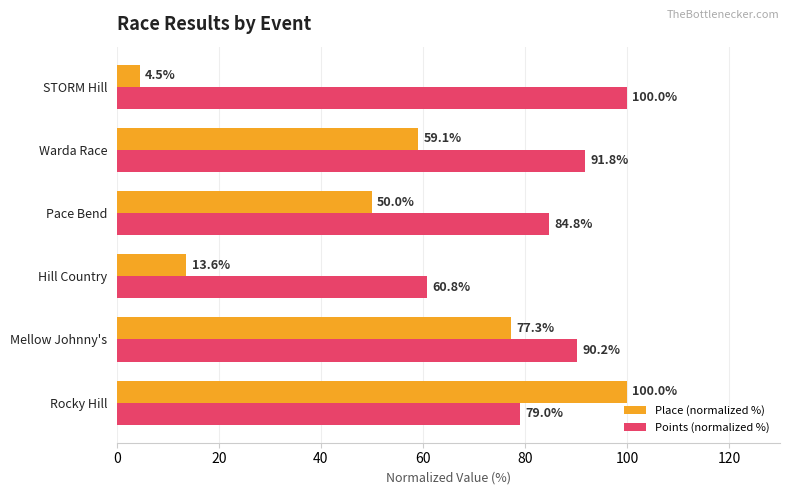

Which series has the largest total across all categories?

Points (normalized %)